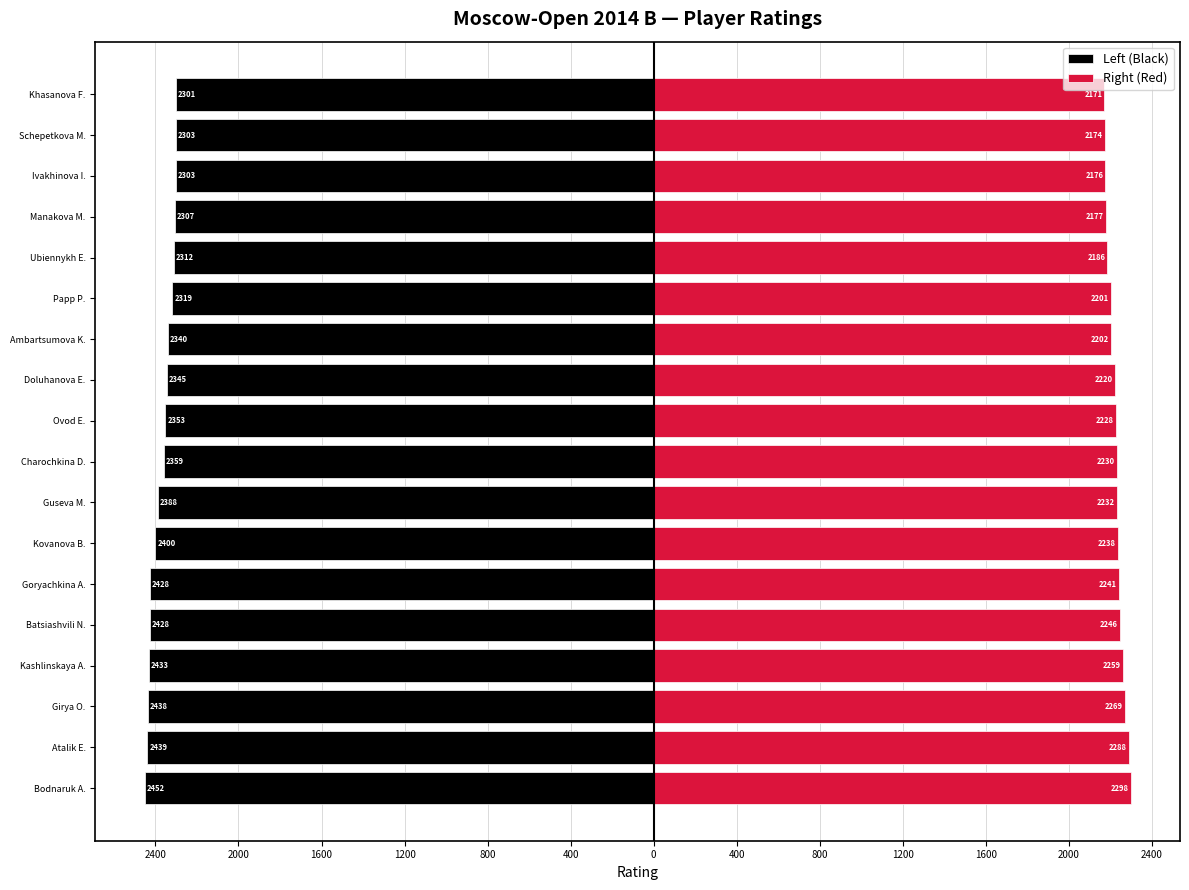

Is it true that Right (Red) equals 845 at Girya O.?

False